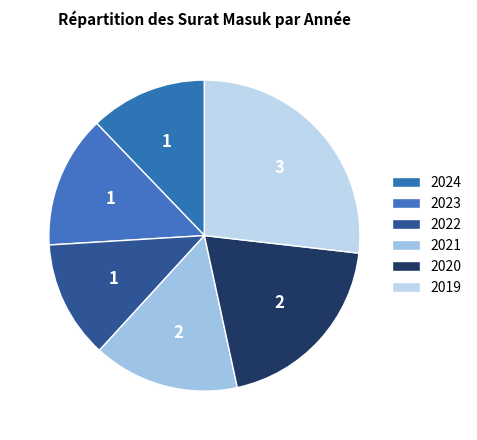

Count the number of slices in the pie.

6